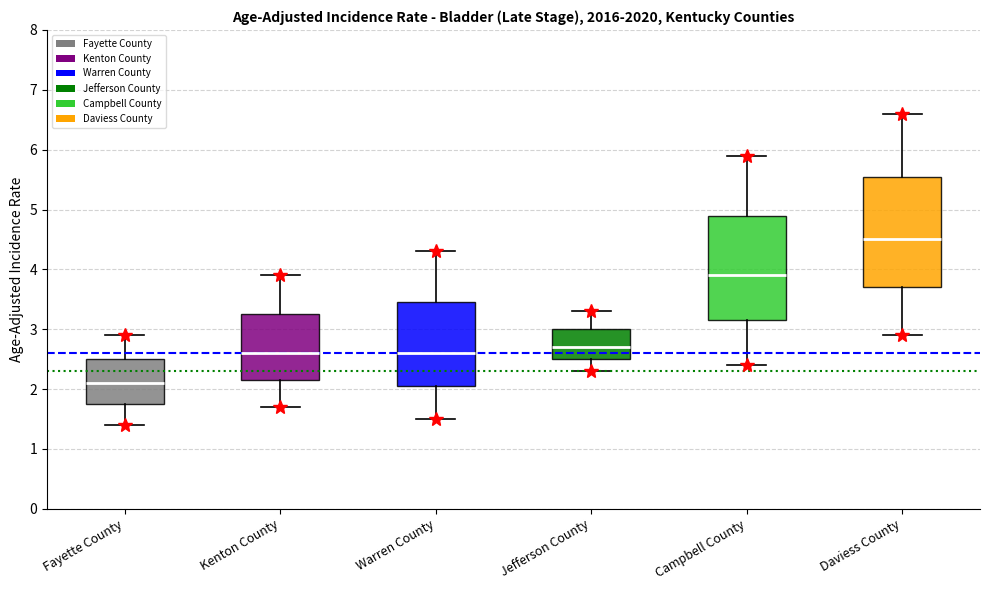

Reading left to right, transcribe this box plot: for each box, give where its median line is, the range the box spans, and where its two whiskers end, as read against the y-axis. The values are not printed on the chart, so give them approximately, as read against the axis.

Fayette County: median 2.1, box 1.8 to 2.5, whiskers 1.4 to 2.9
Kenton County: median 2.6, box 2.2 to 3.3, whiskers 1.7 to 3.9
Warren County: median 2.6, box 2.1 to 3.5, whiskers 1.5 to 4.3
Jefferson County: median 2.7, box 2.5 to 3.0, whiskers 2.3 to 3.3
Campbell County: median 3.9, box 3.2 to 4.9, whiskers 2.4 to 5.9
Daviess County: median 4.5, box 3.7 to 5.6, whiskers 2.9 to 6.6